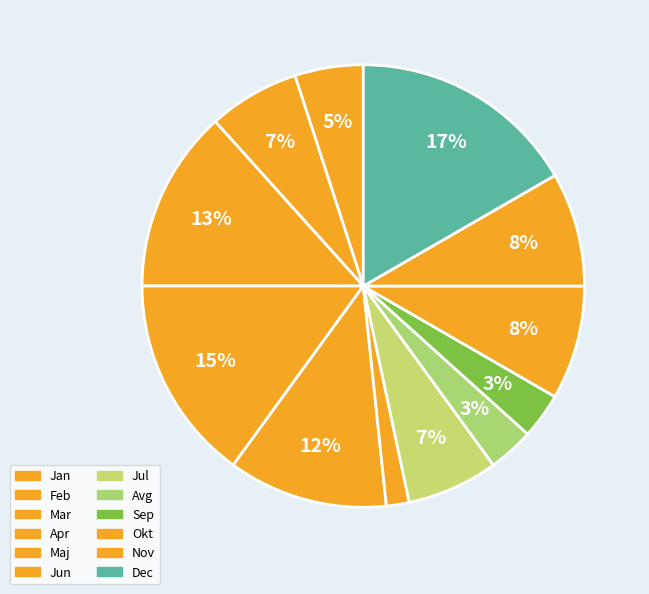

How much of the chart is everything except Sep?

96.7%